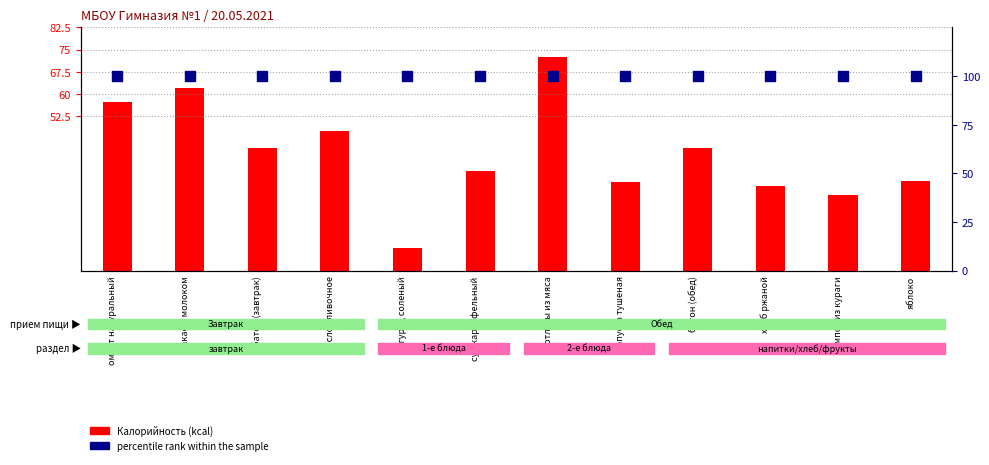

What is the total value across all series at омлет натуральный?

280.2